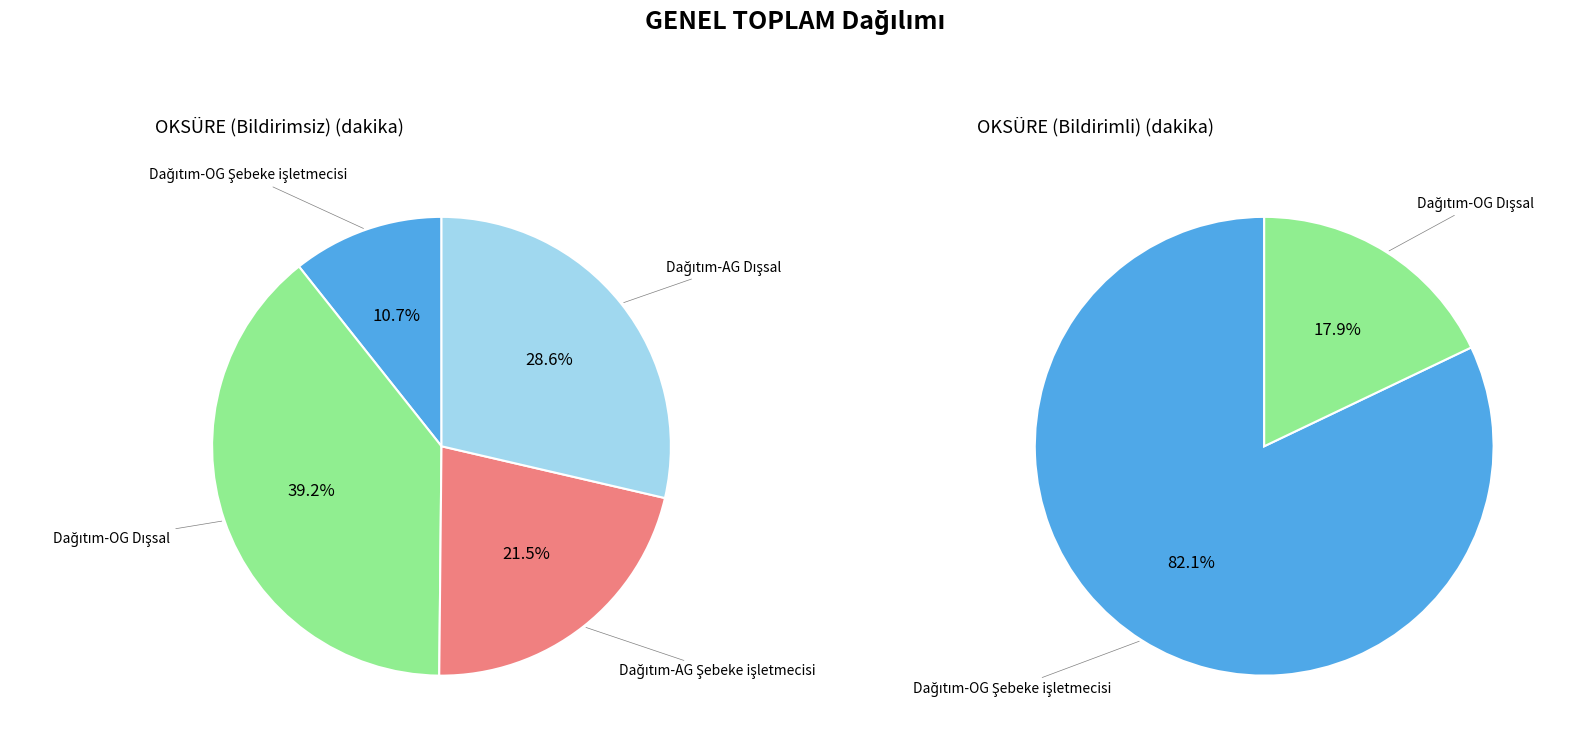

To the nearest percent, what portion does Dağıtım-OG Dışsal represent?

18%